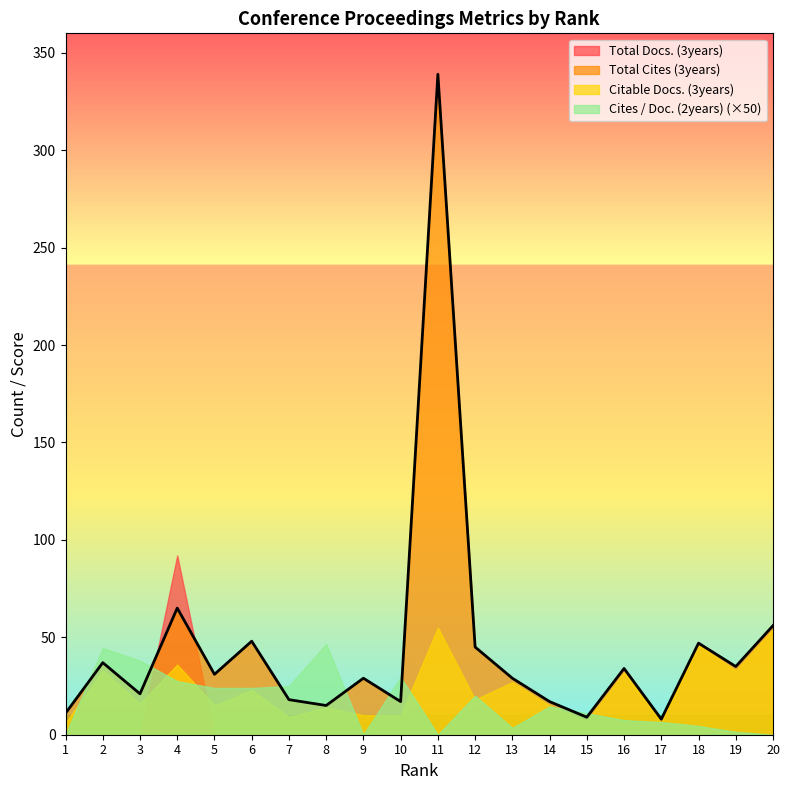

Rank the series at 8 from lowest to highest value.

Total Docs. (3years), Cites / Doc. (2years), Citable Docs. (3years), Total Cites (3years)